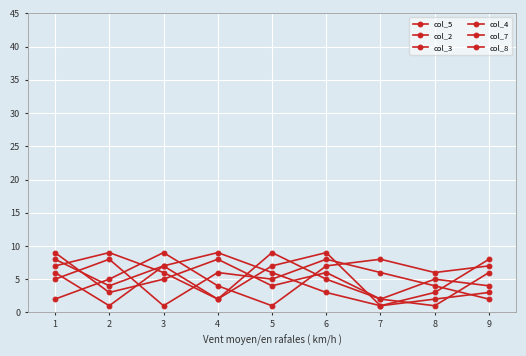

What value does the col_3 series have at 3?

7